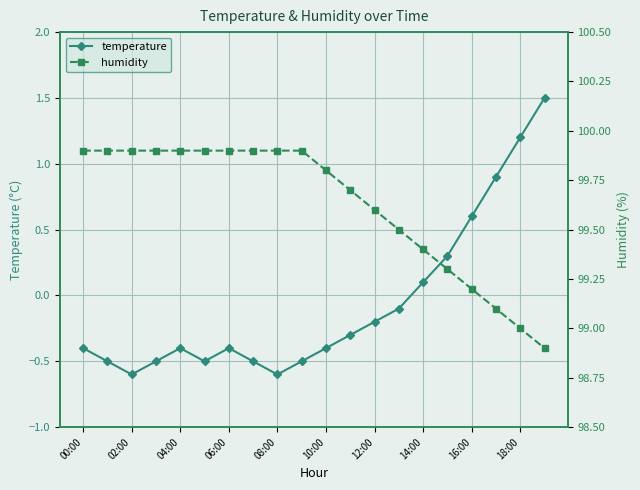

Count the number of categories in the chart.

20